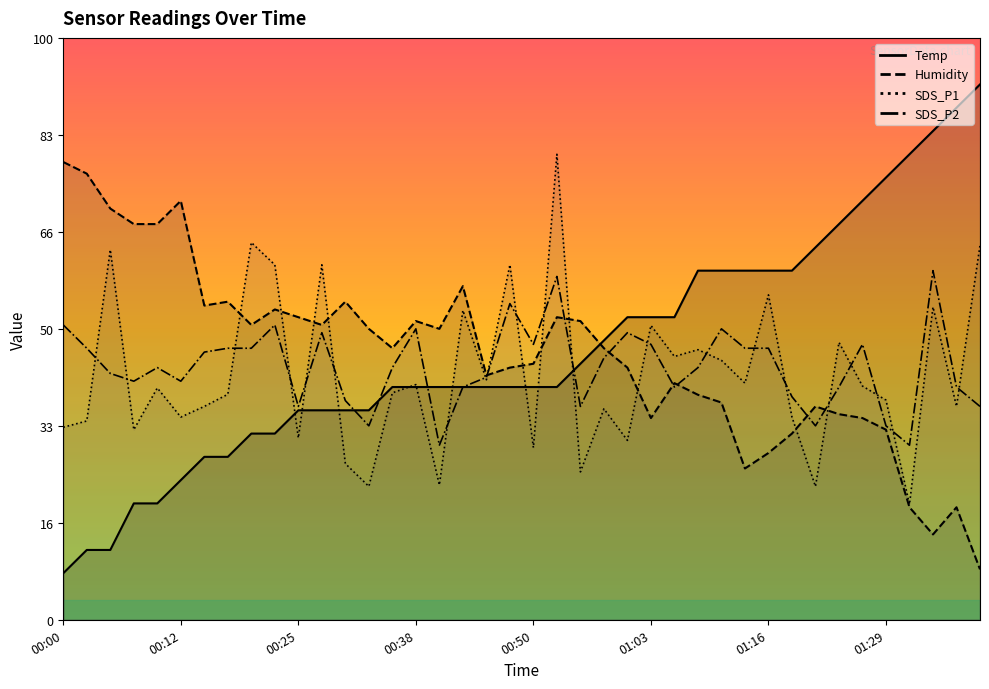

True or false: Temp and Humidity intersect in this chart.

True